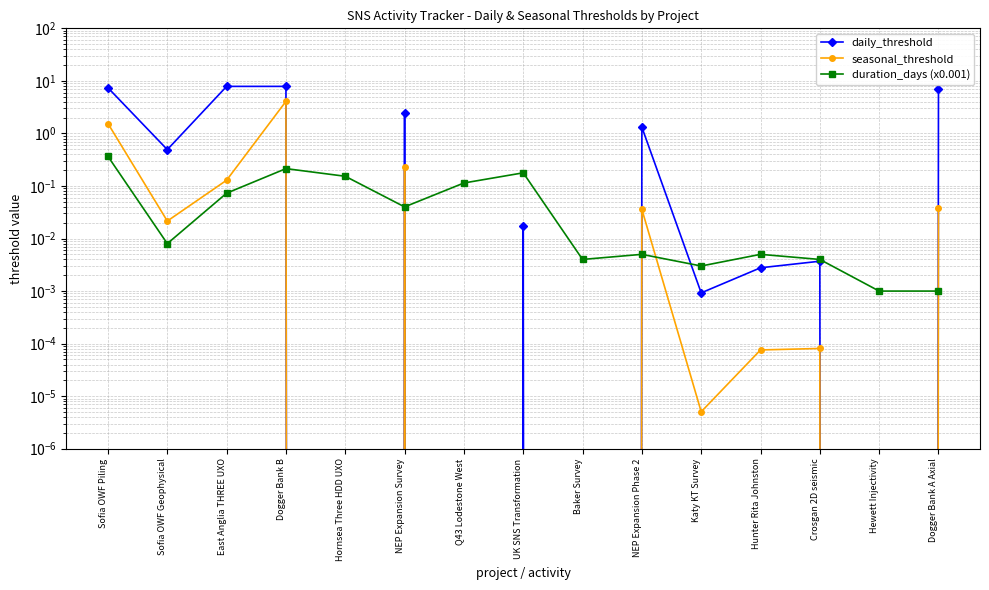

The daily_threshold series shows 7.9 at Dogger Bank B. True or false?

True